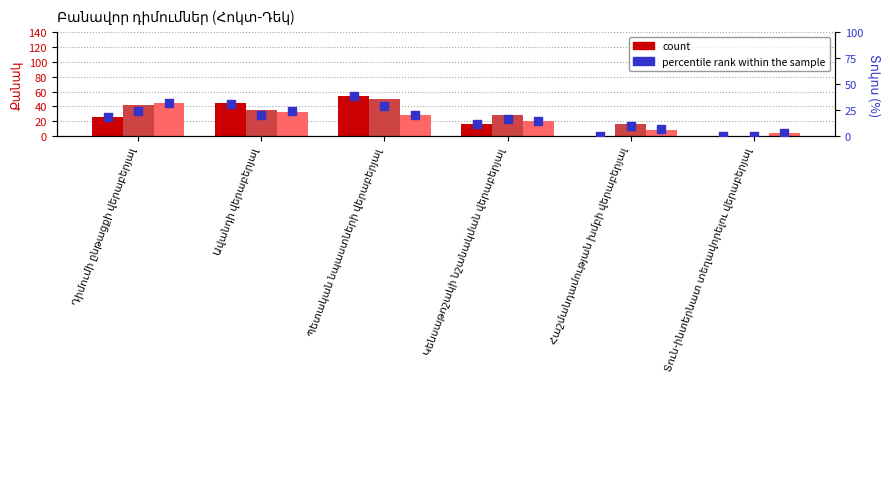

Which series has the largest total across all categories?

Նոյեմբեր (count)